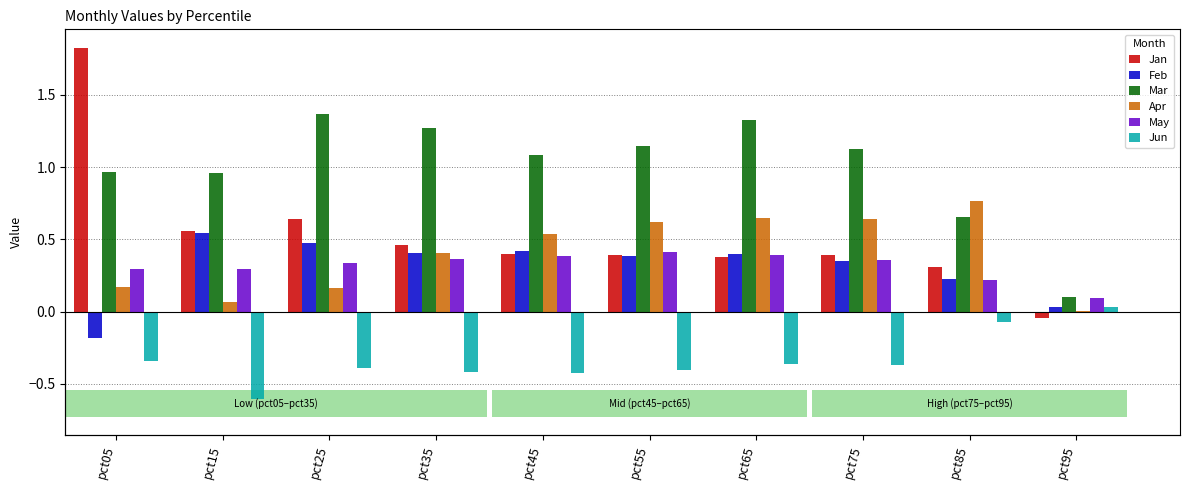

Which series has the largest range (max minus min)?

Jan